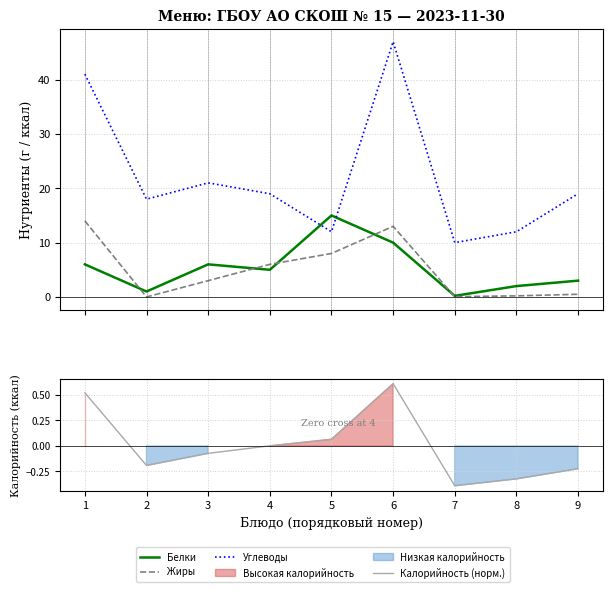

Where does the Калорийность (норм.) series first go above 0?

1